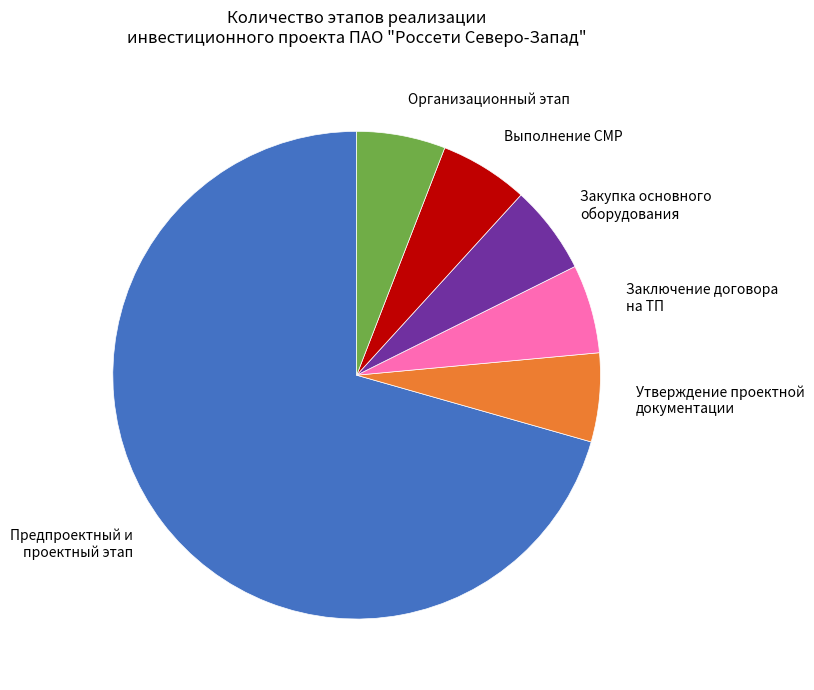

The Выполнение СМР slice represents 6% of the pie. True or false?

True